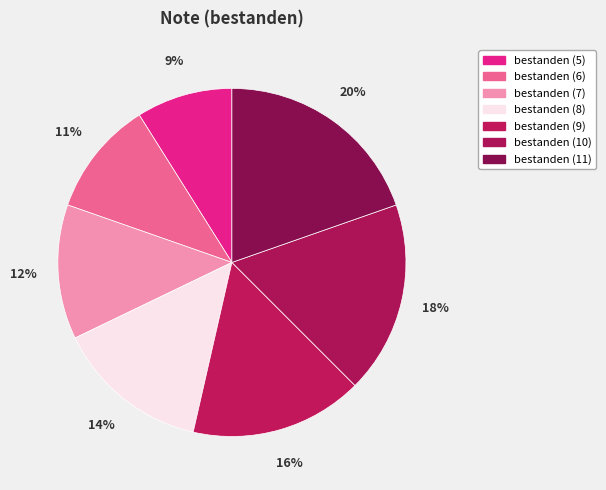

To the nearest percent, what percentage of the pie is bestanden (5)?

9%